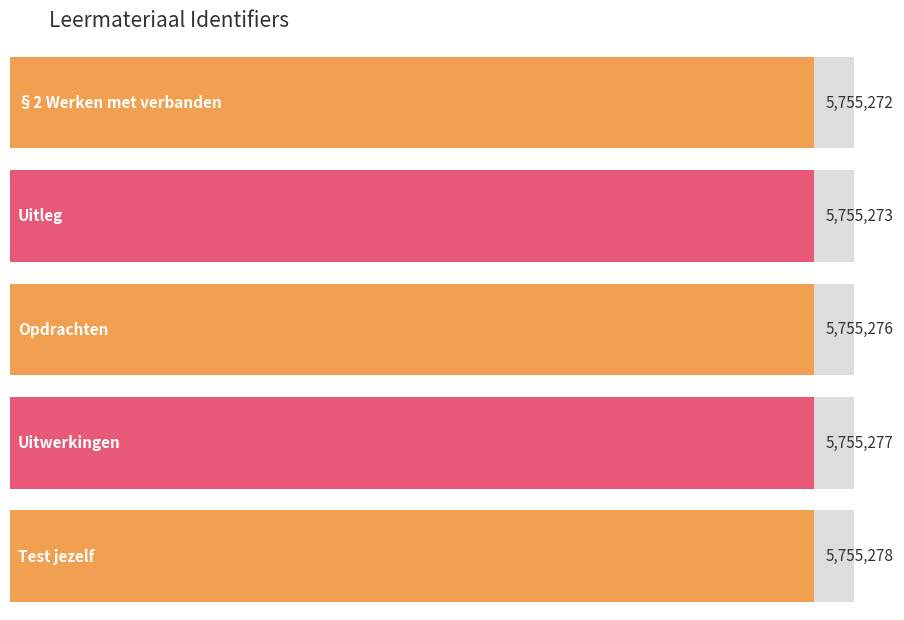

How many values are between 5755273 and 5755277?

3